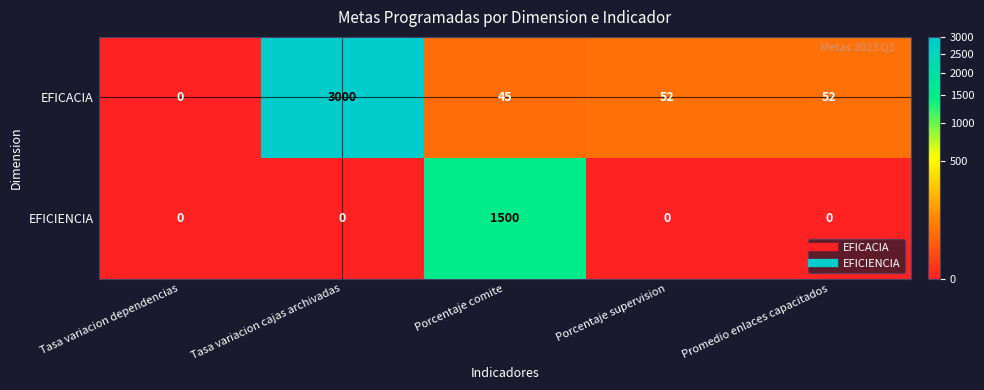

What is the total value across all series at Tasa variacion cajas archivadas?

3000